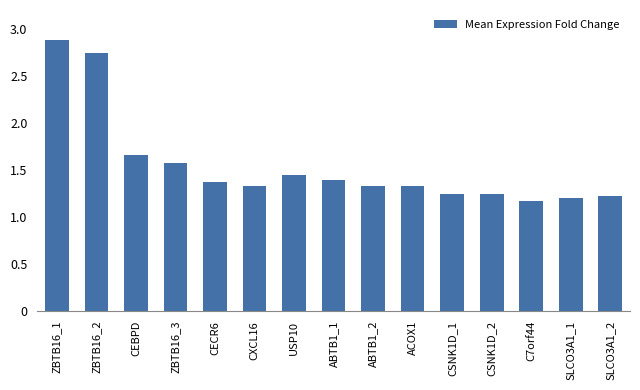

The chart shows a value of 0.3 at SLCO3A1_2. True or false?

False